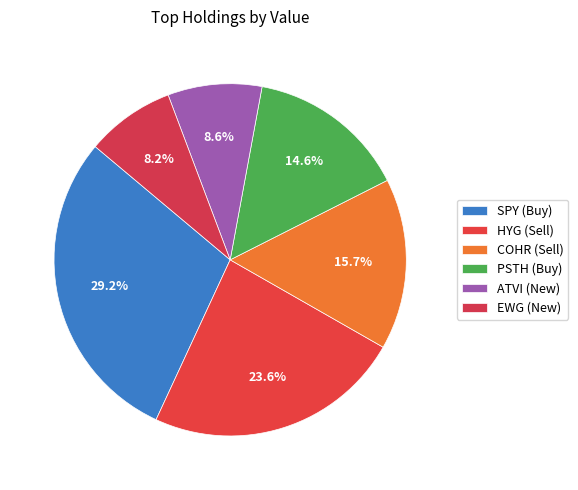

What is the total percentage of ATVI (New) and EWG (New)?

16.8%